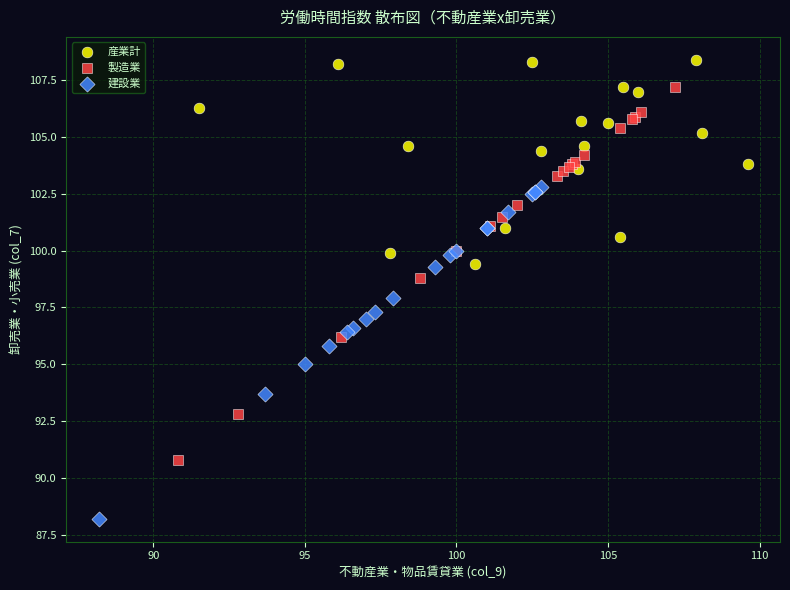

Which series has the largest Y range (max minus min)?

製造業